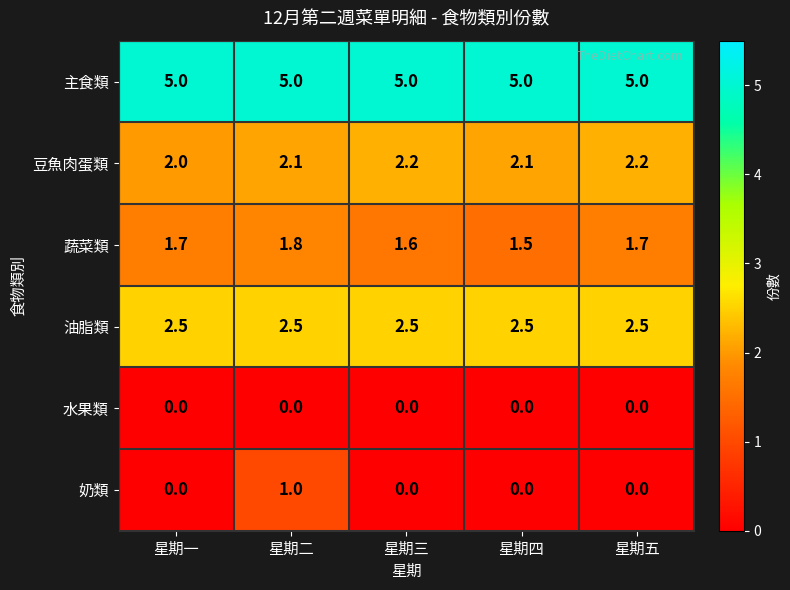

Where is 豆魚肉蛋類 nearest to the value 2?

星期一